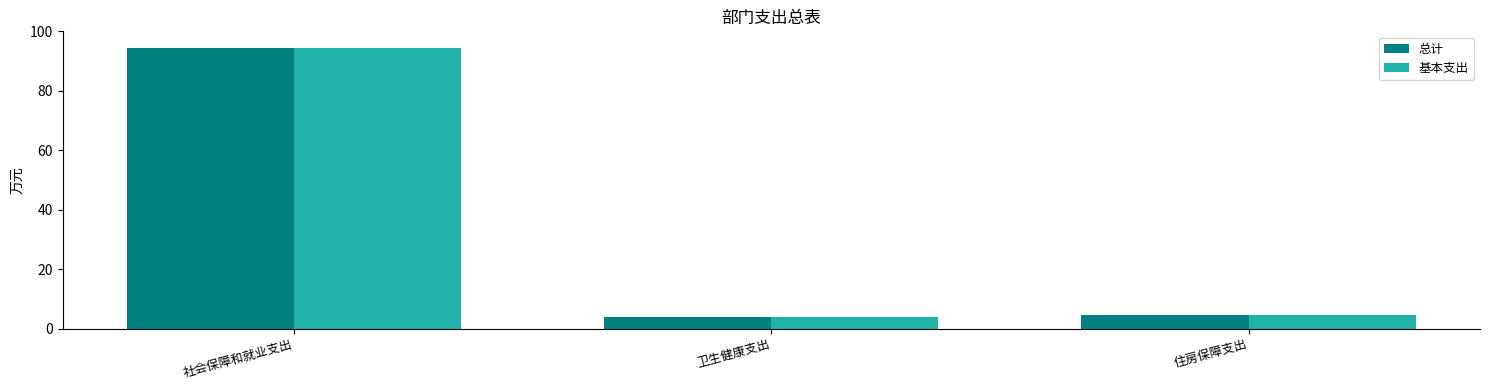

What is the sum of the 总计 values at 社会保障和就业支出 and 住房保障支出?

99.0